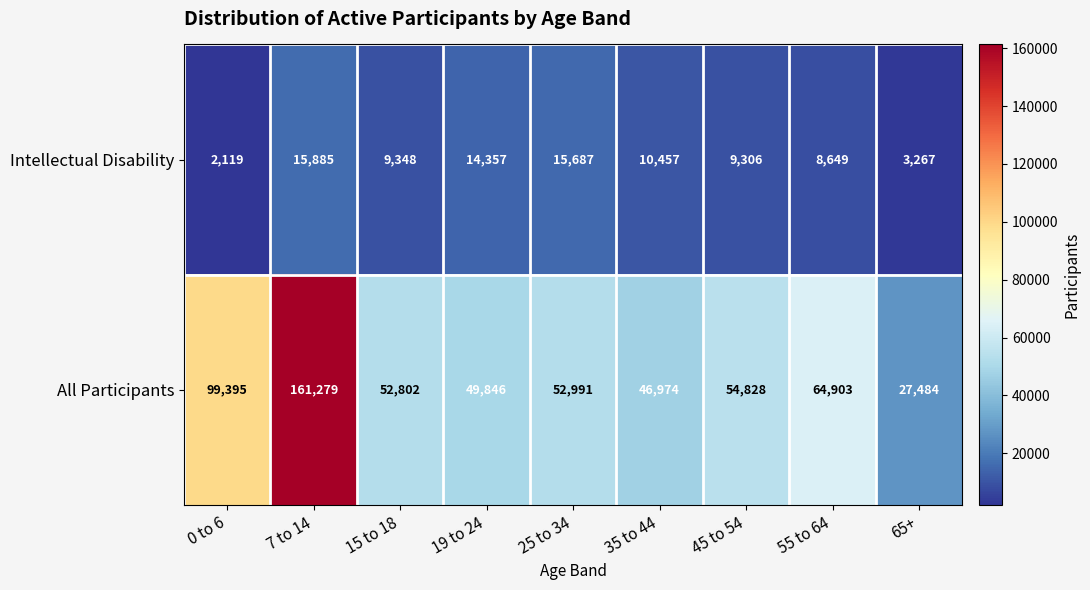

True or false: Intellectual Disability has a value of 15687 at 25 to 34.

True